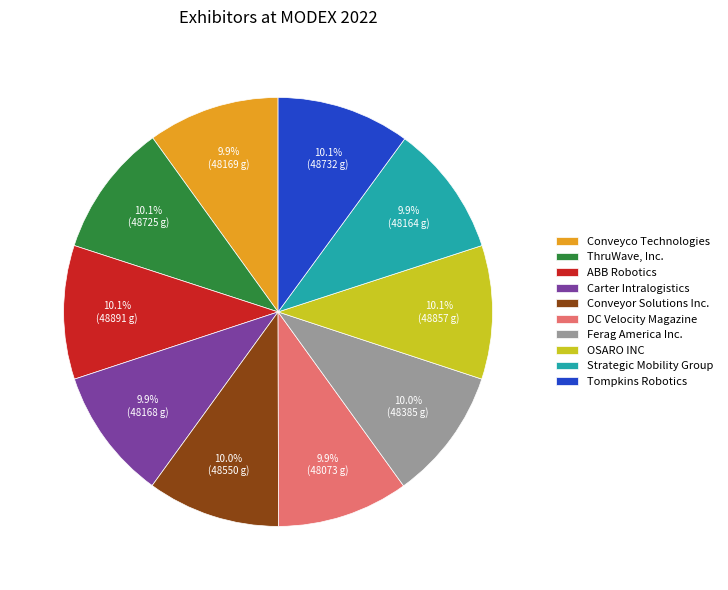

Is there any slice that represents more than half of the pie?

No